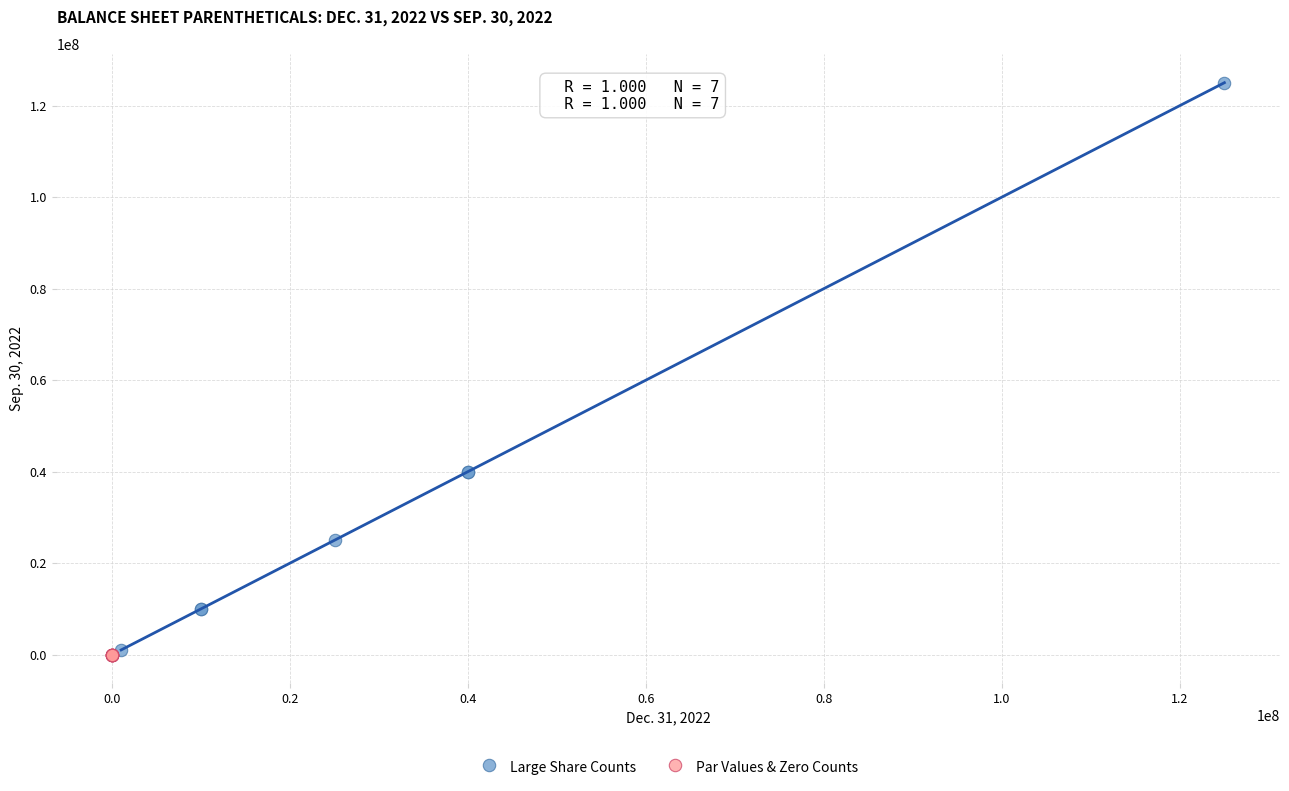

Which series contains the highest Y value?

Large Share Counts